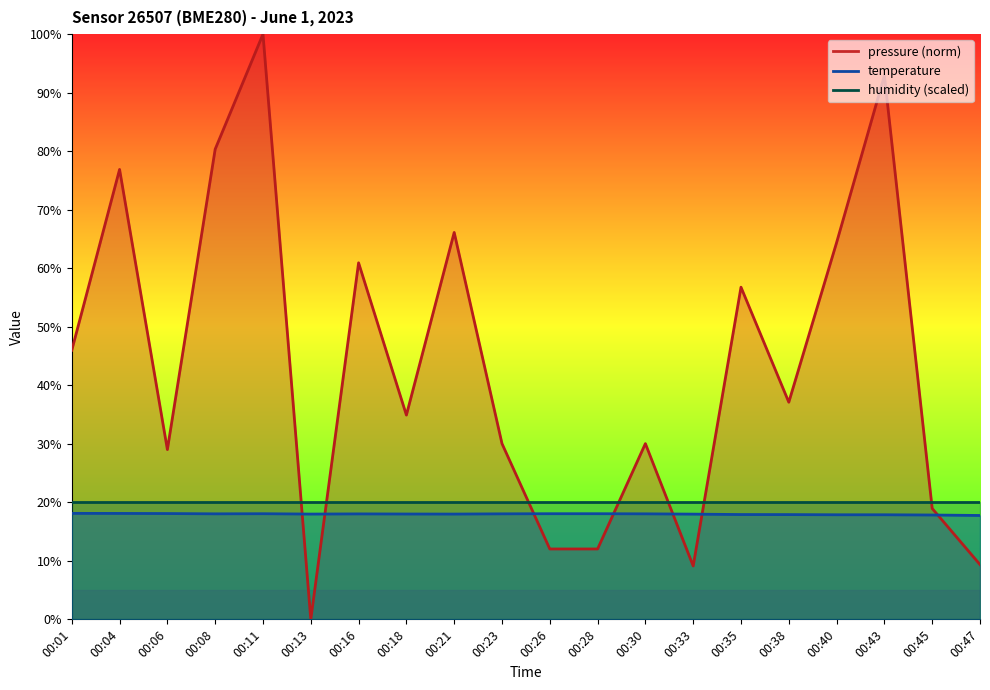

Which series ends up on top after the final intersection of pressure_norm and temperature?

temperature